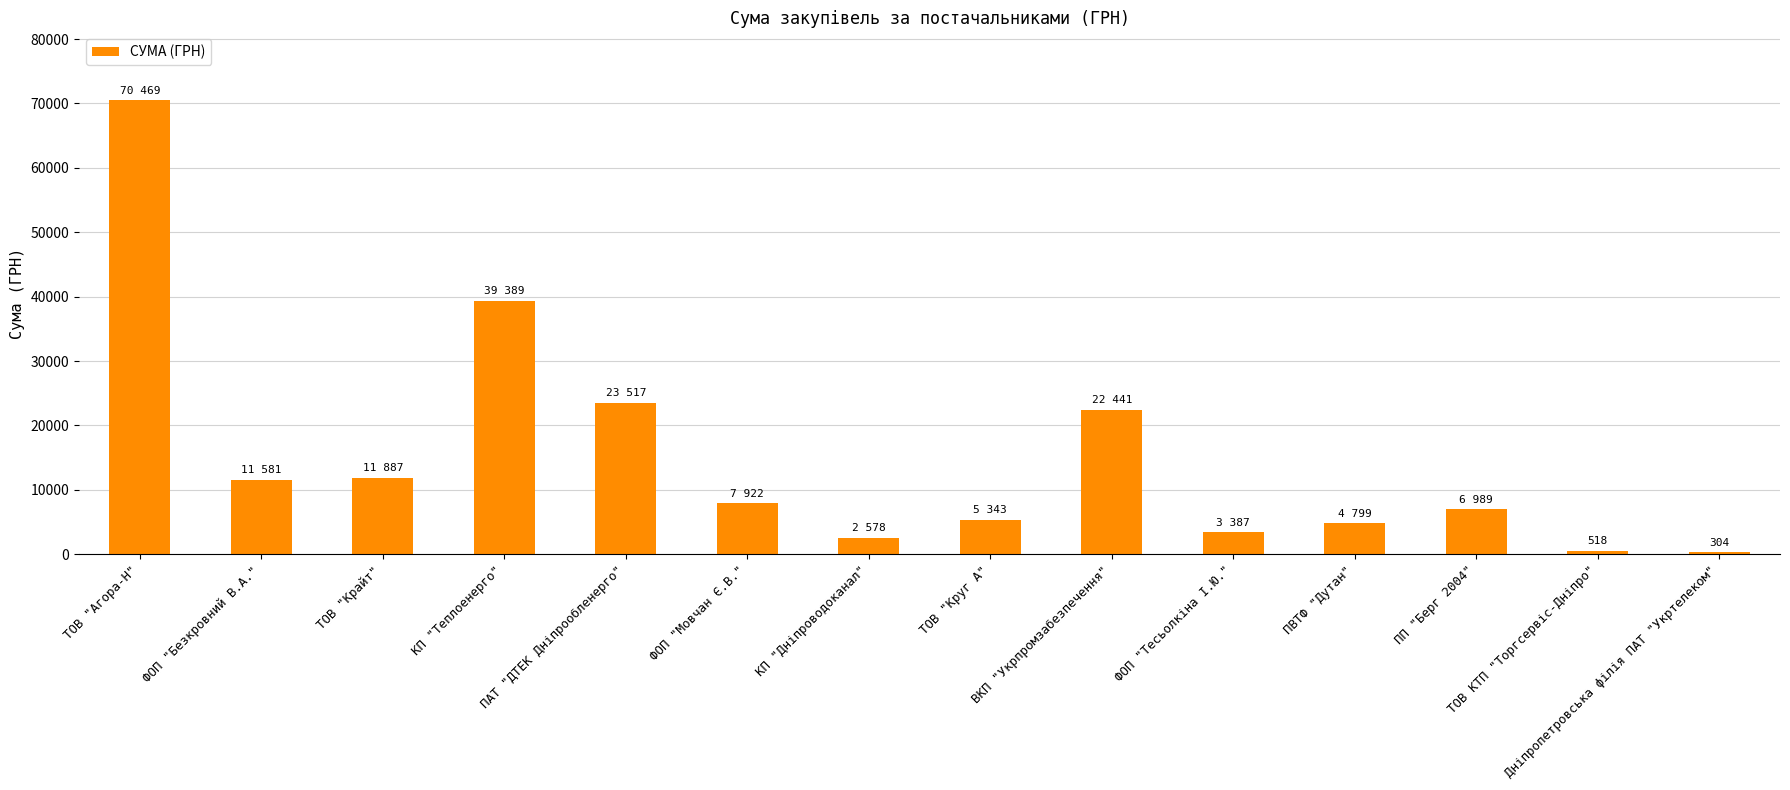

What is the maximum value shown in the chart?

70468.8